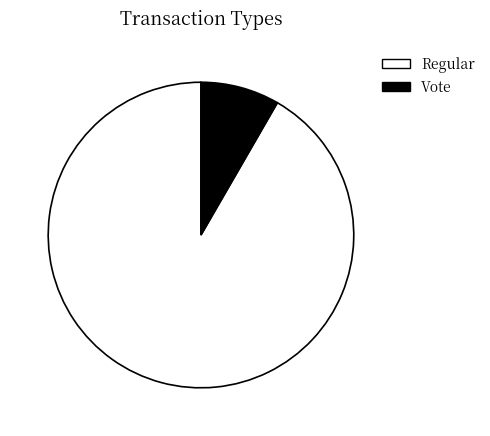

Which category has the smallest portion of the pie?

Vote